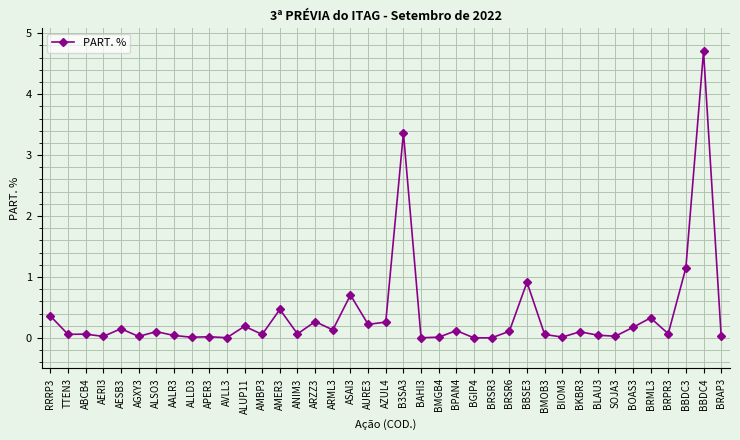

What is the maximum value shown in the chart?

4.7